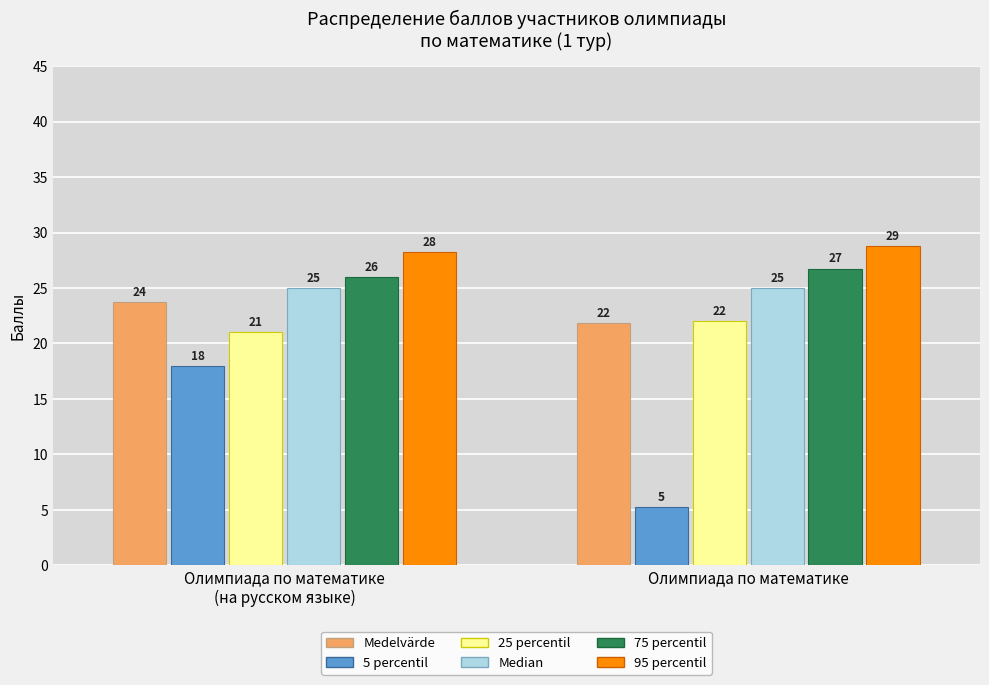

Which series has the widest spread of values?

5 percentil